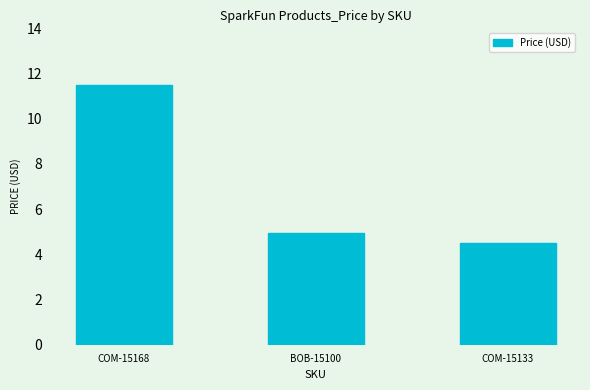

At which label is the value closest to 8?

BOB-15100